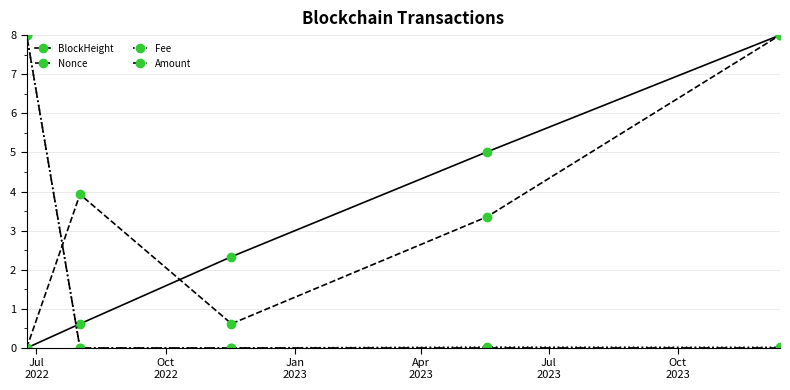

How many lines are shown in the chart?

4